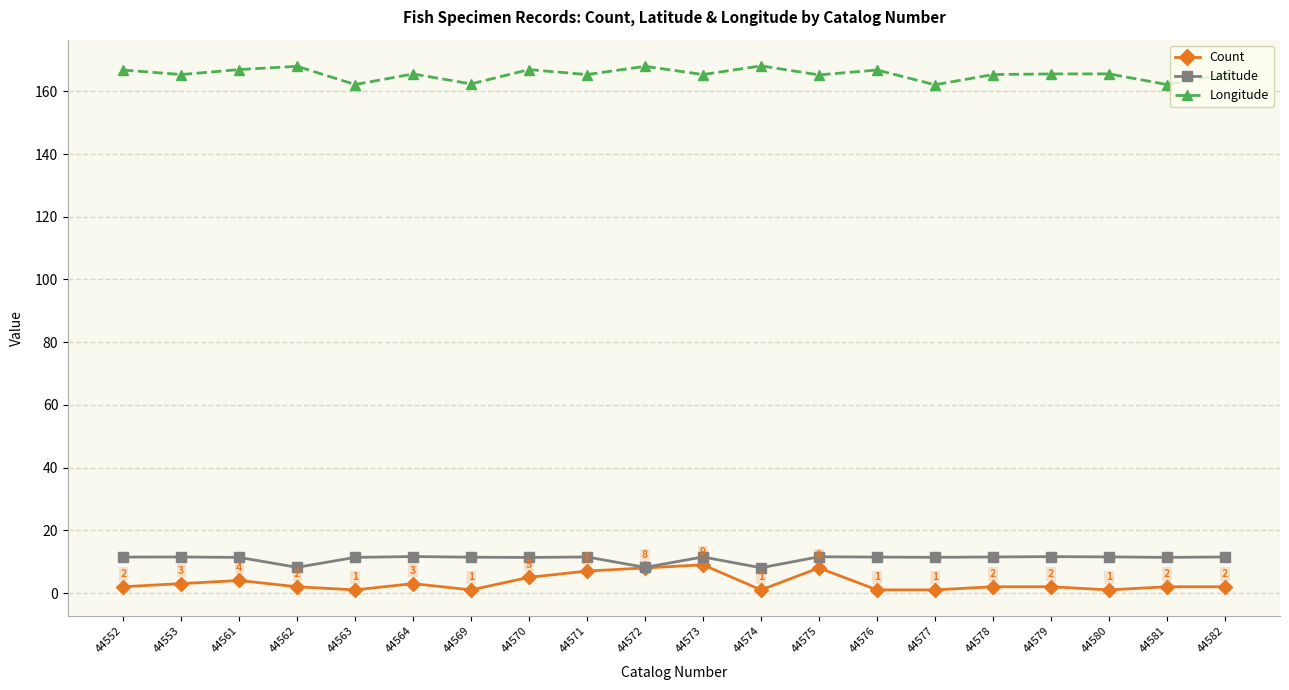

True or false: Count and Longitude cross at least once.

False